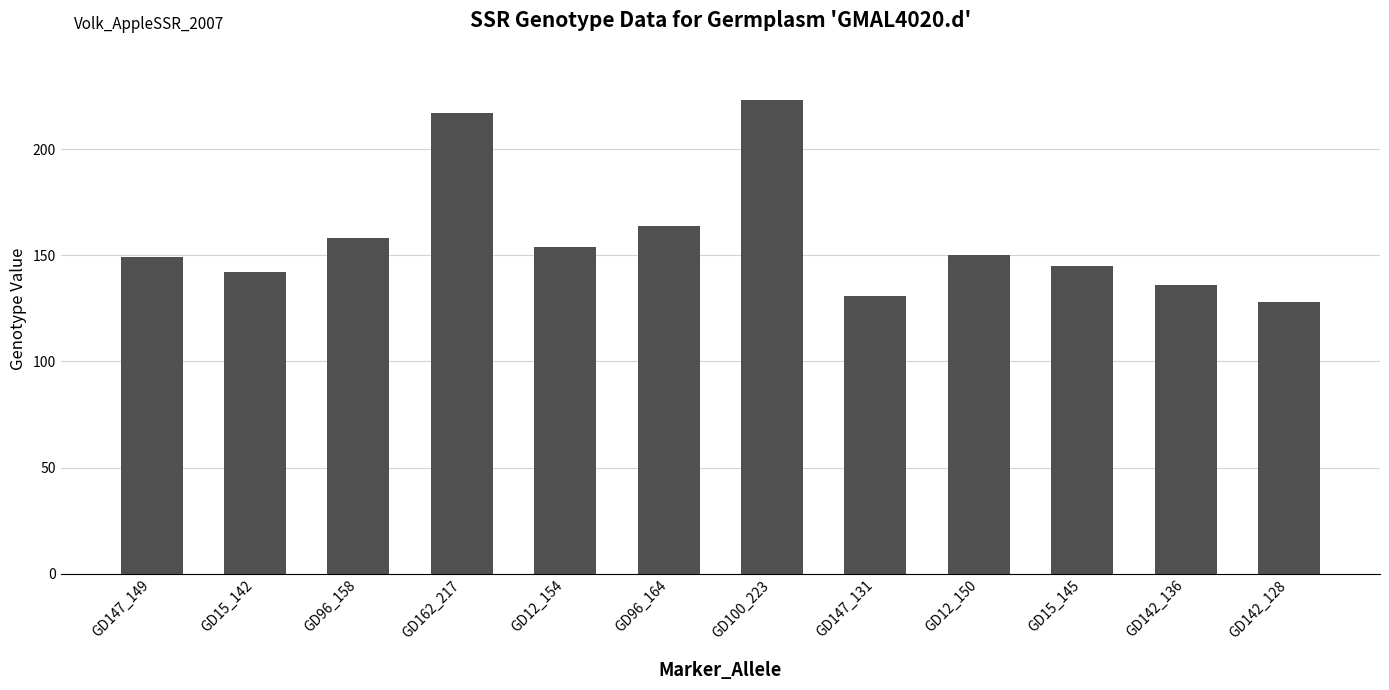

What is the change in value from GD96_164 to GD12_150?

-14